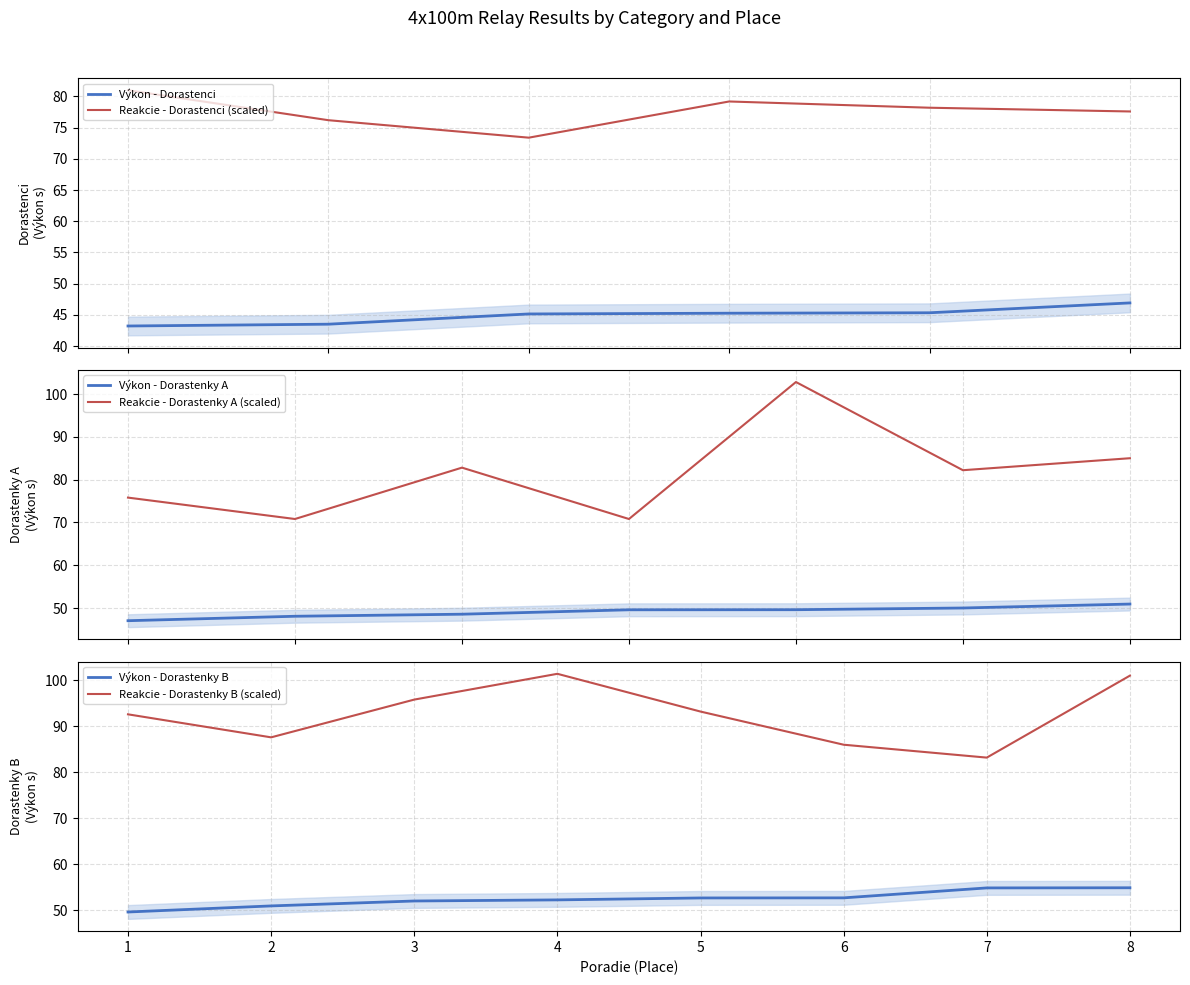

What is the minimum value for Výkon - Dorastenci?

43.2